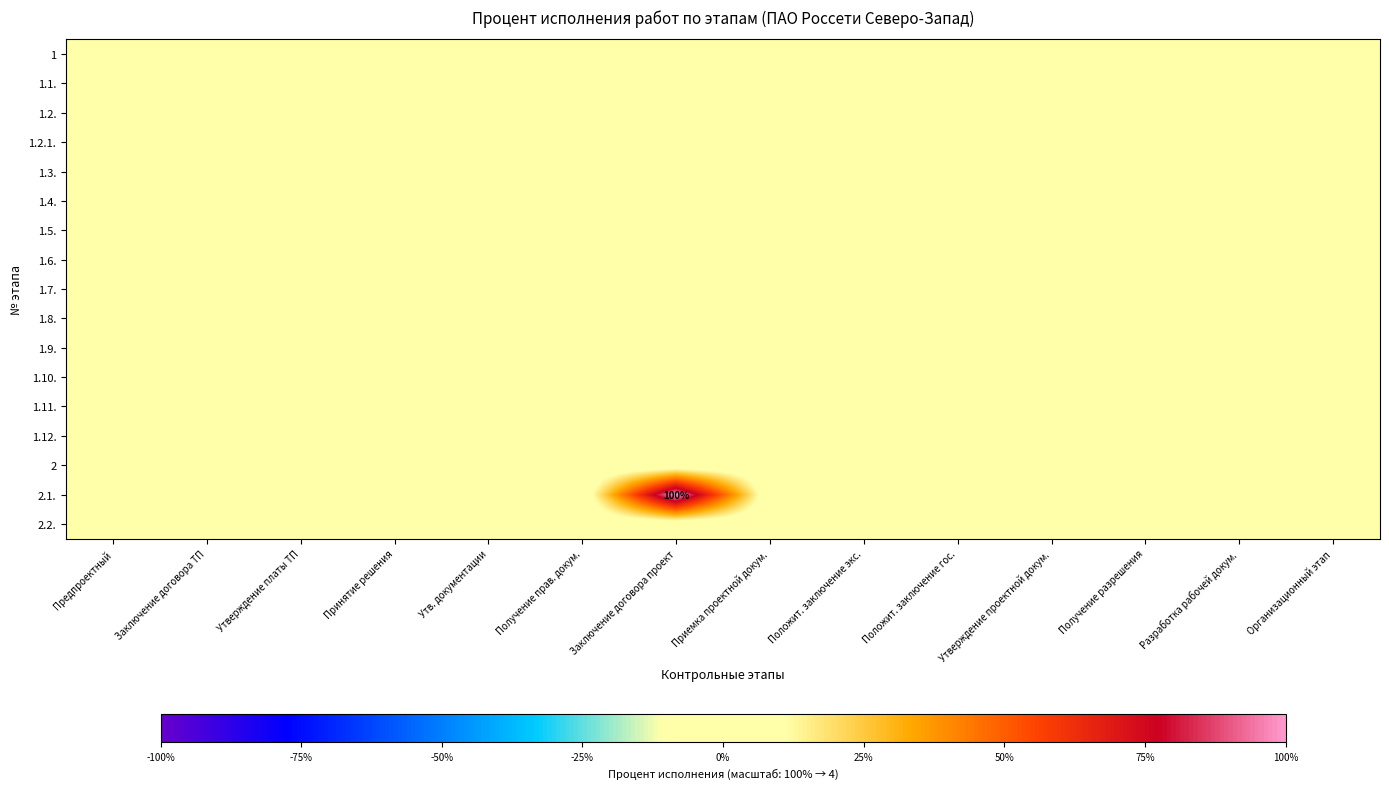

Which label corresponds to the smallest value in the chart?

Предпроектный